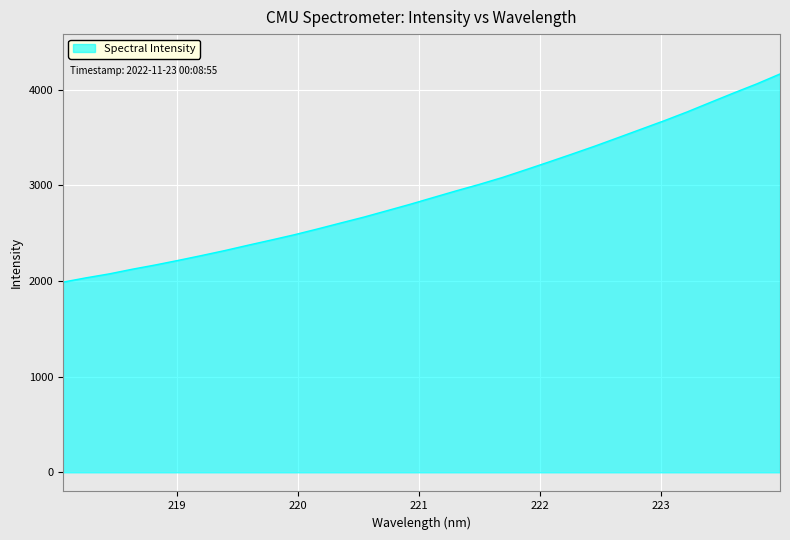

What is the smallest value displayed?

1987.3